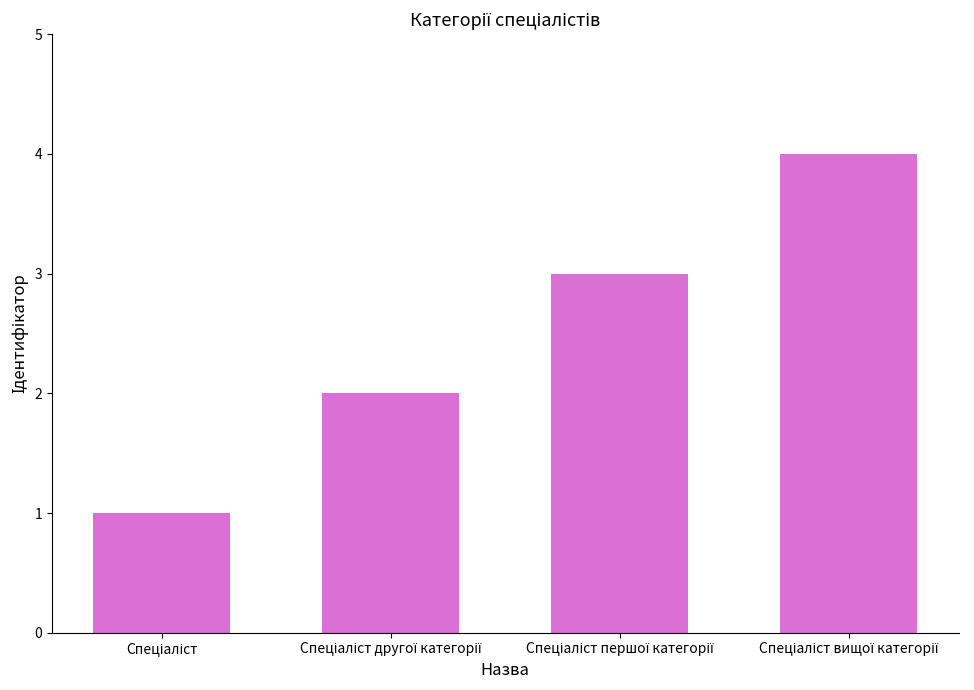

What is the sum of all values?

10